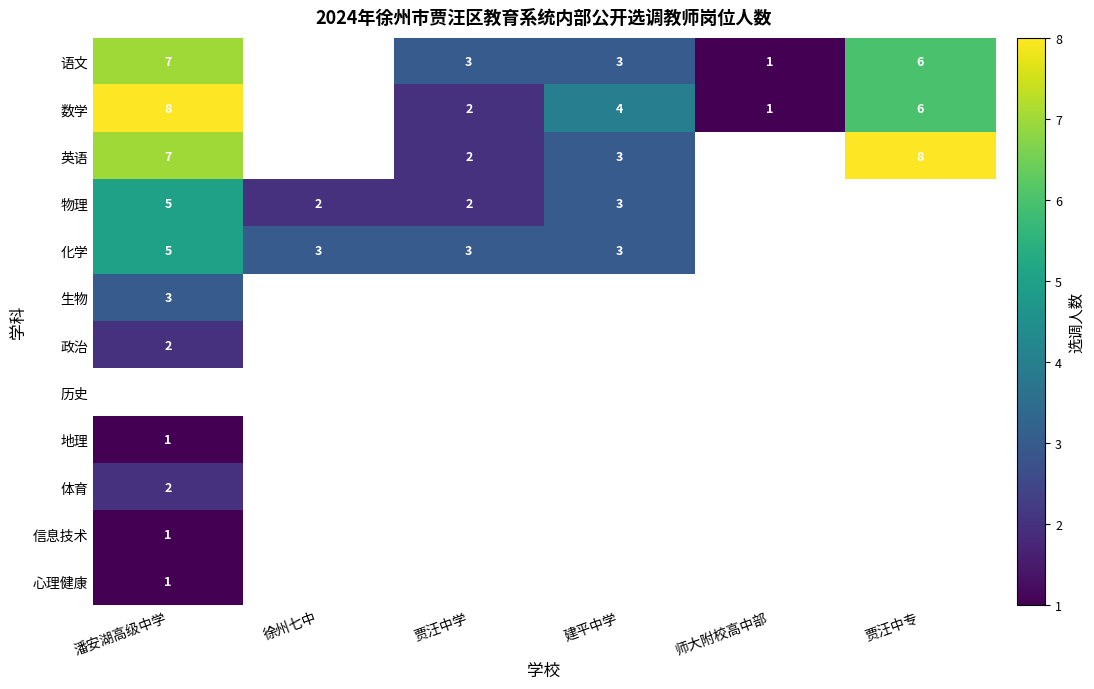

The value of 政治 at 潘安湖高级中学 is 0. True or false?

False